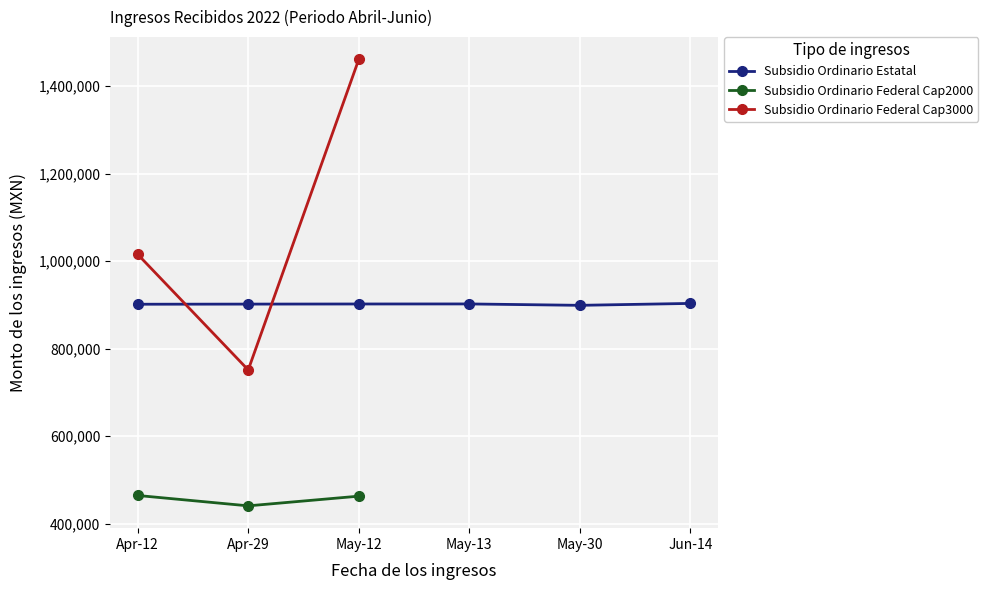

In Subsidio Ordinario Federal (Cap3000), how many points are lower than both neighbors (excluding endpoints)?

1